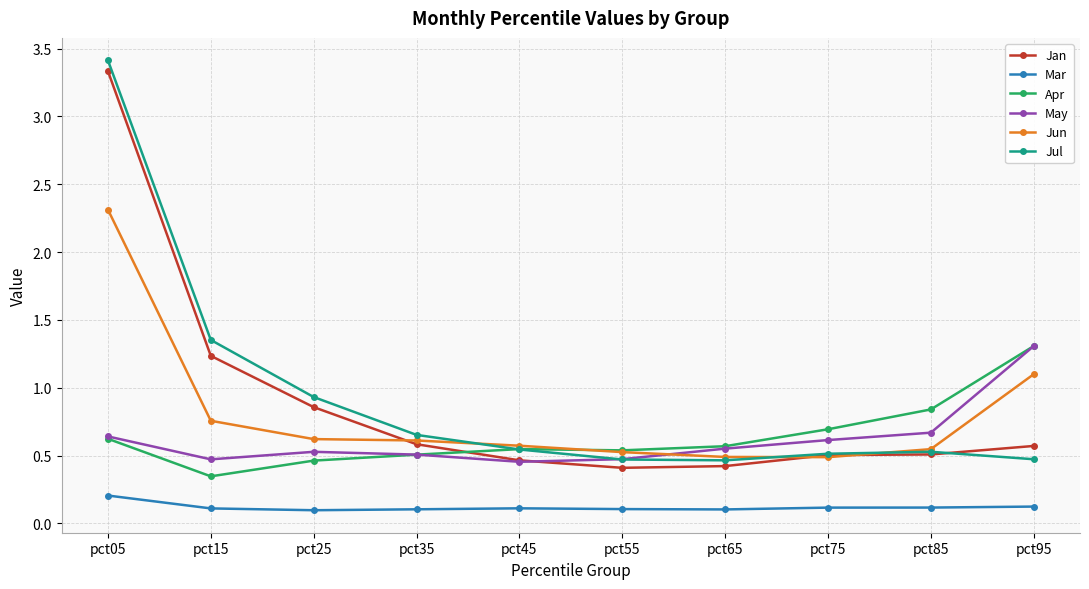

Which series has the largest total across all categories?

Jul